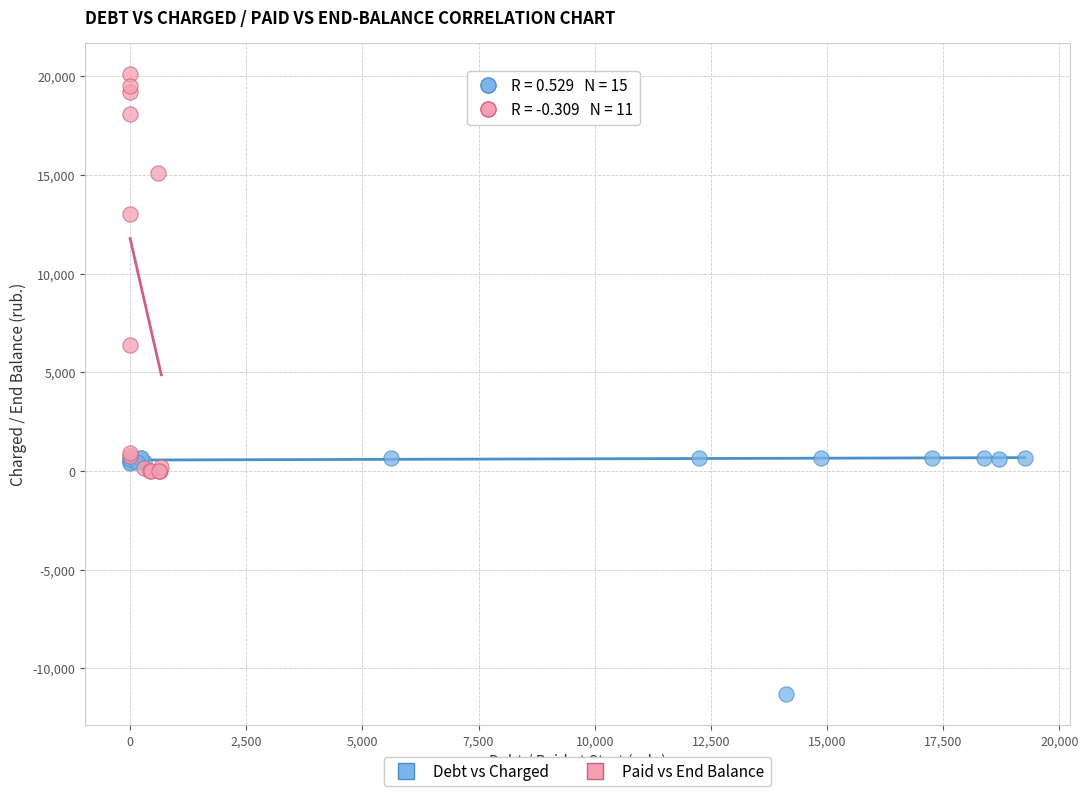

Which series has the largest Y range (max minus min)?

Paid vs End Balance